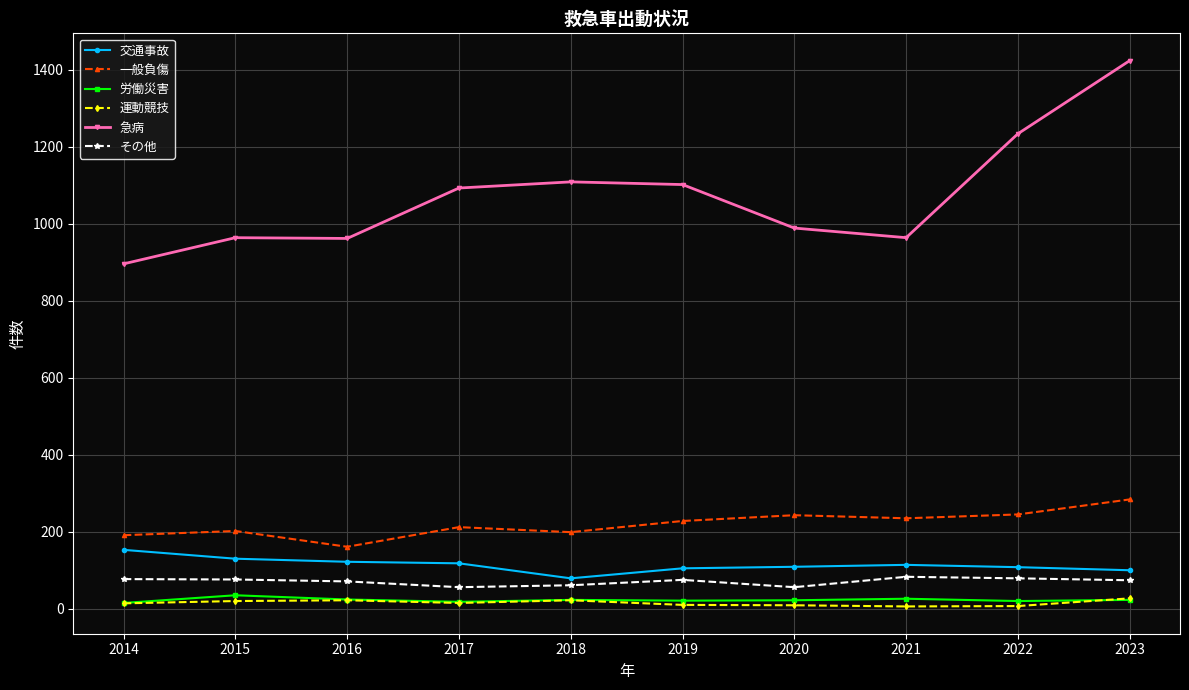

True or false: 一般負傷 has more than 1 interior local peaks.

True